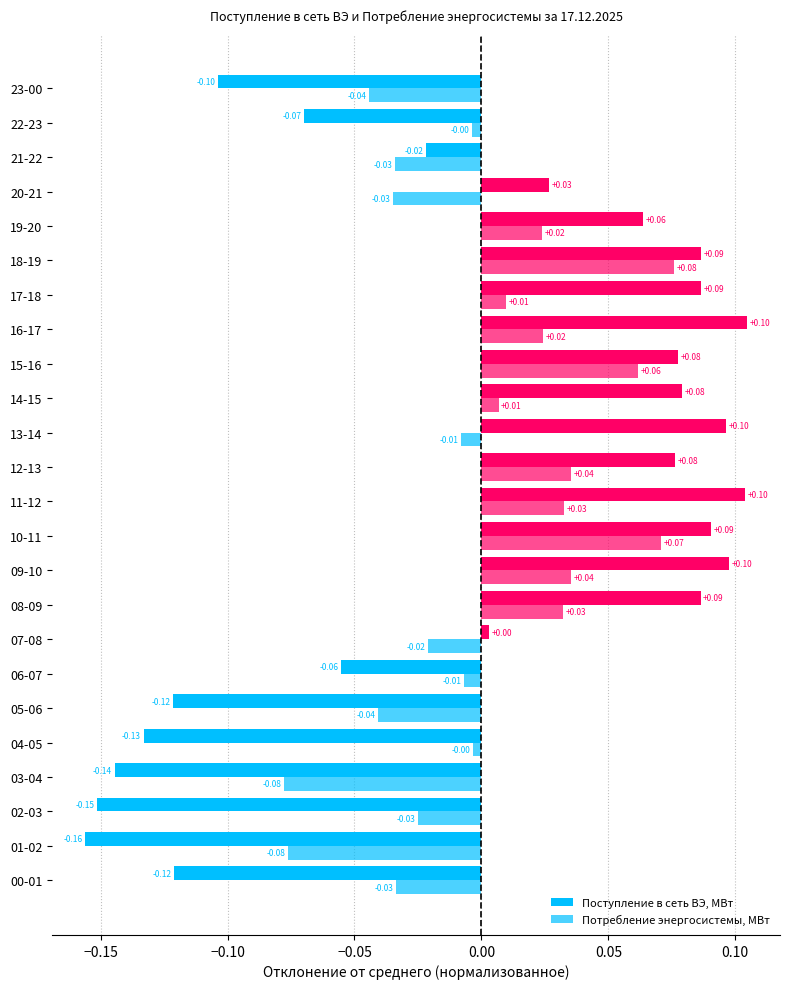

What position from the left is 12-13?

13